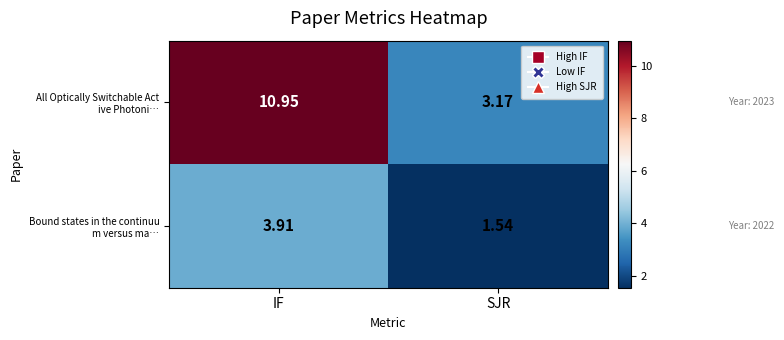

At which category is the sum across all series the highest?

IF